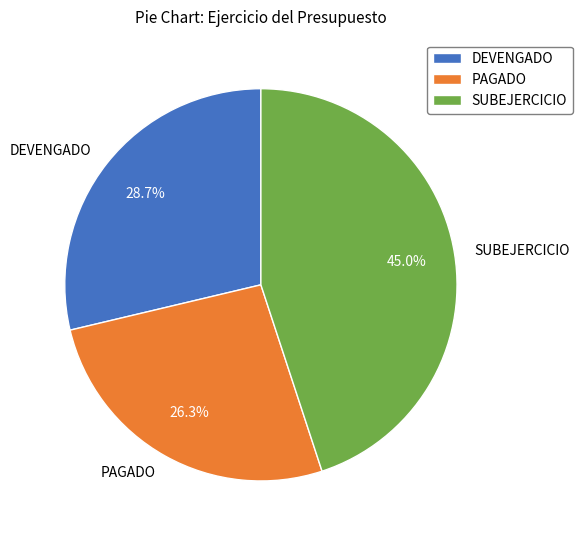

To the nearest percent, what is the combined percentage of SUBEJERCICIO and DEVENGADO?

74%